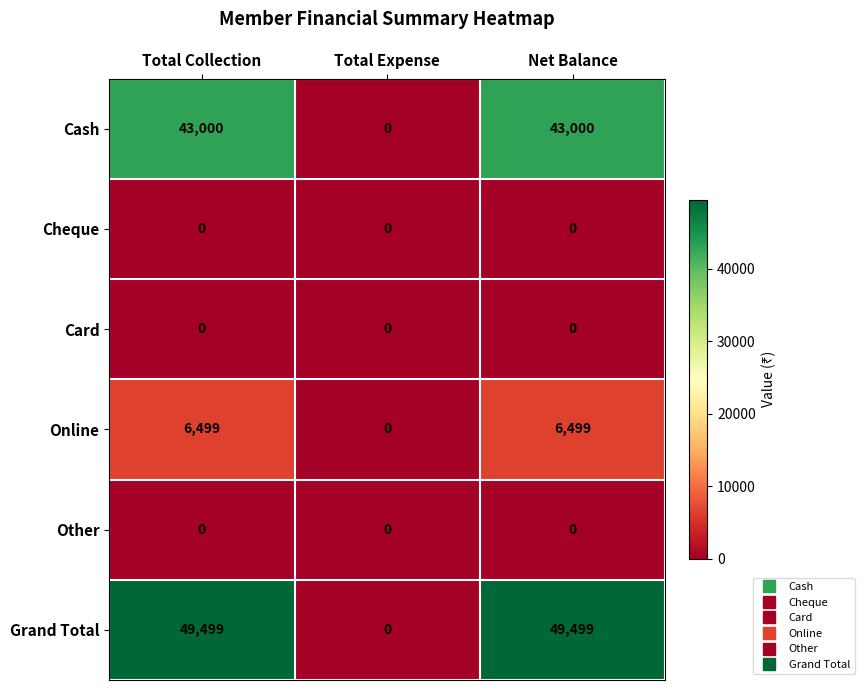

The Cash series shows 77031 at Net Balance. True or false?

False